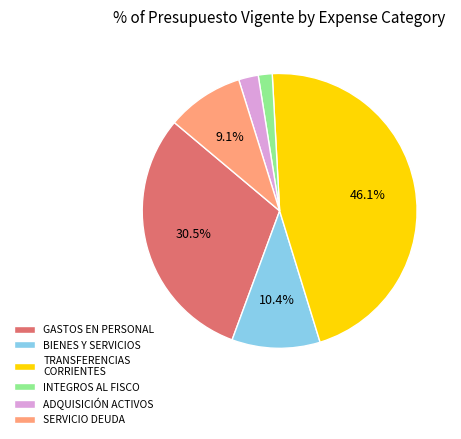

Which category has the biggest portion of the pie?

TRANSFERENCIAS CORRIENTES